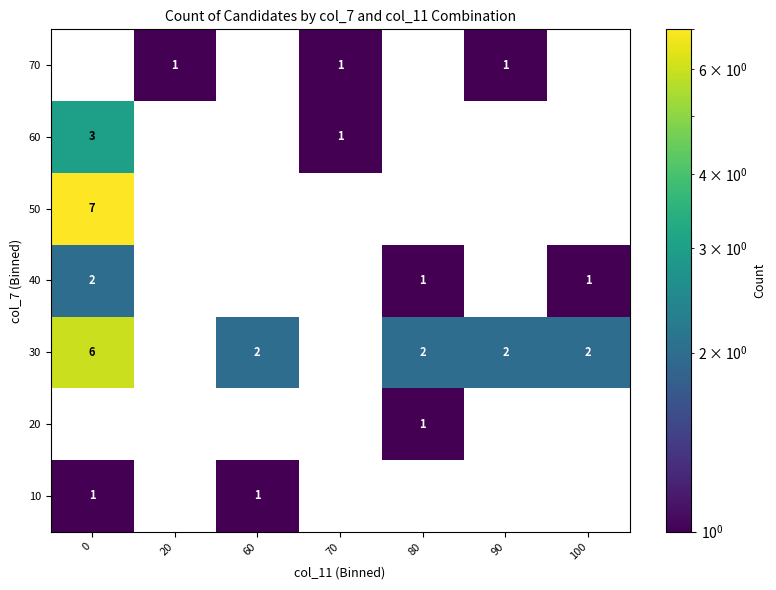

The 30 series shows 2 at 90. True or false?

True